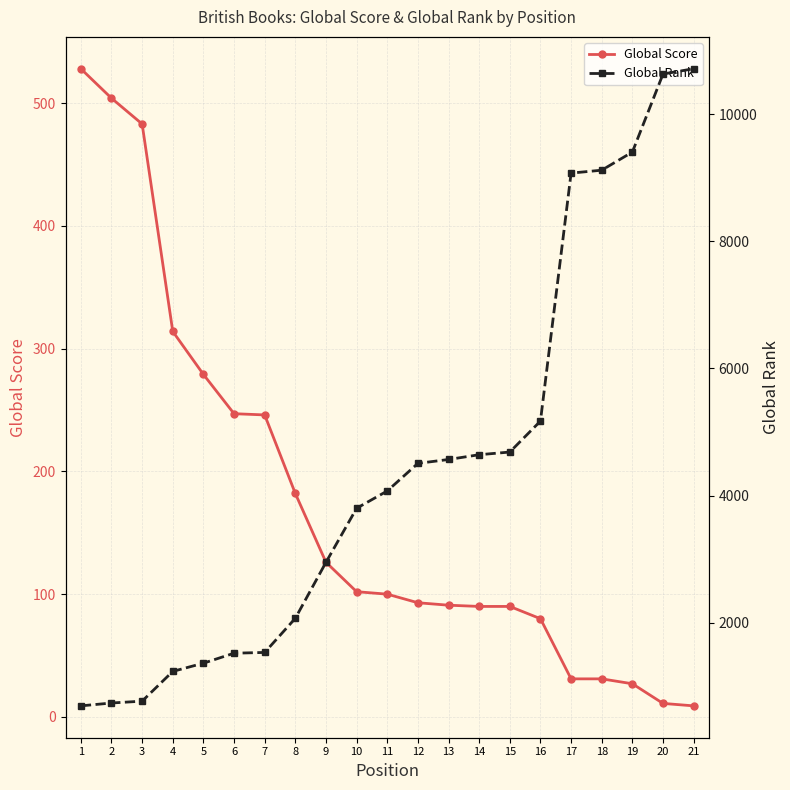

Reading left to right, extract all data points from this chart.

Global Score: 528	504	483	314	279	247	246	182	126	102	100	93	91	90	90	80	31	31	27	11	9
Global Rank: 694	739	768	1236	1365	1522	1534	2071	2951	3801	4073	4507	4568	4643	4685	5172	9071	9117	9402	10629	10712